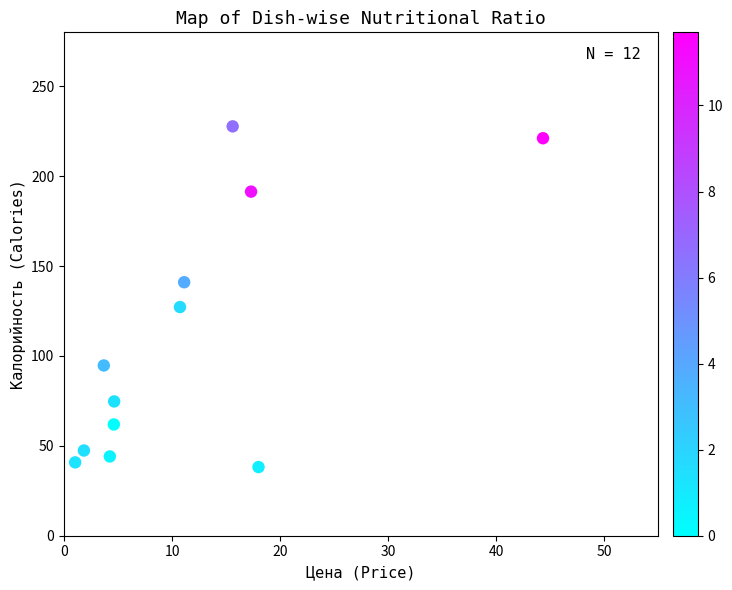

What Y value in the scatter plot is closest to 132?

127.2